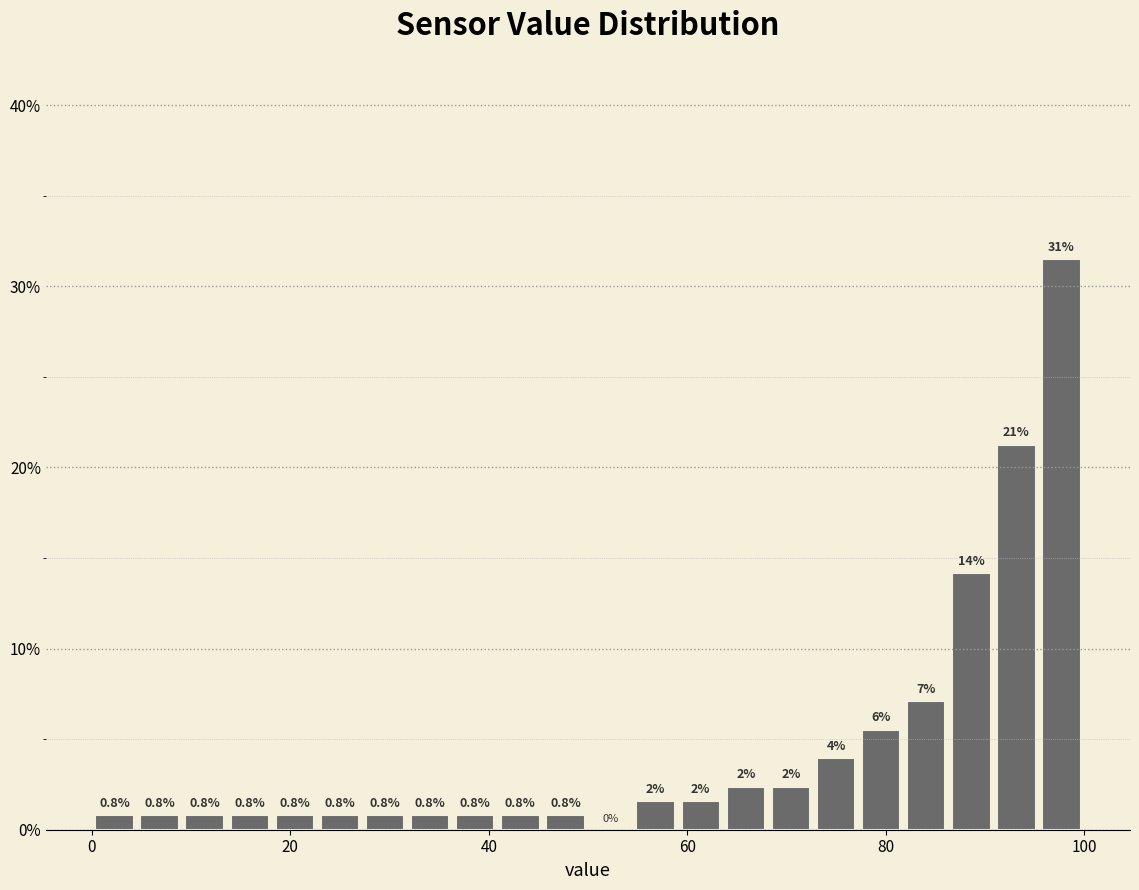

Around what value on the x-axis is the tallest bar? Give the approximate position of its centre, as read against the axis.

98